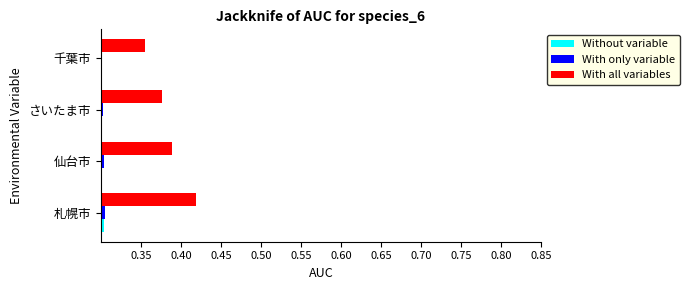

Which series has the widest spread of values?

With all variables